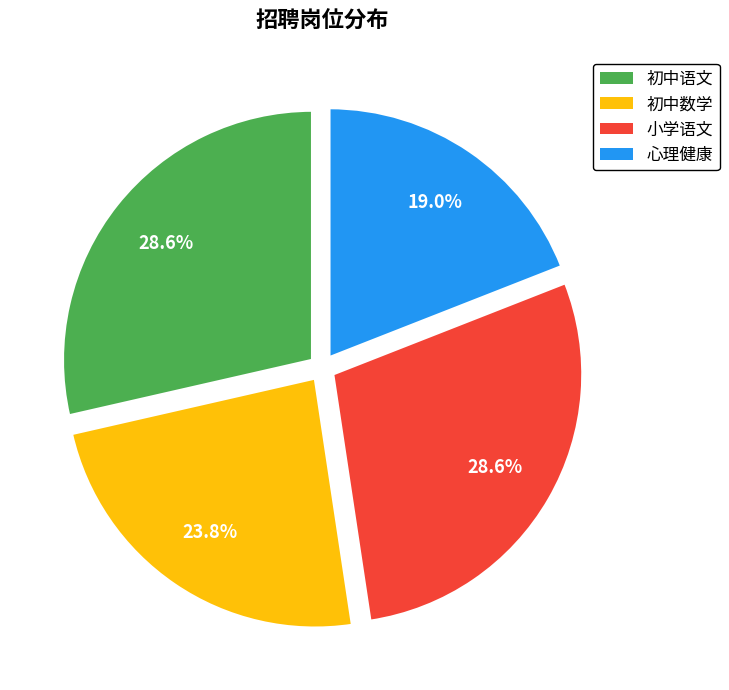

Is there any slice that represents more than half of the pie?

No